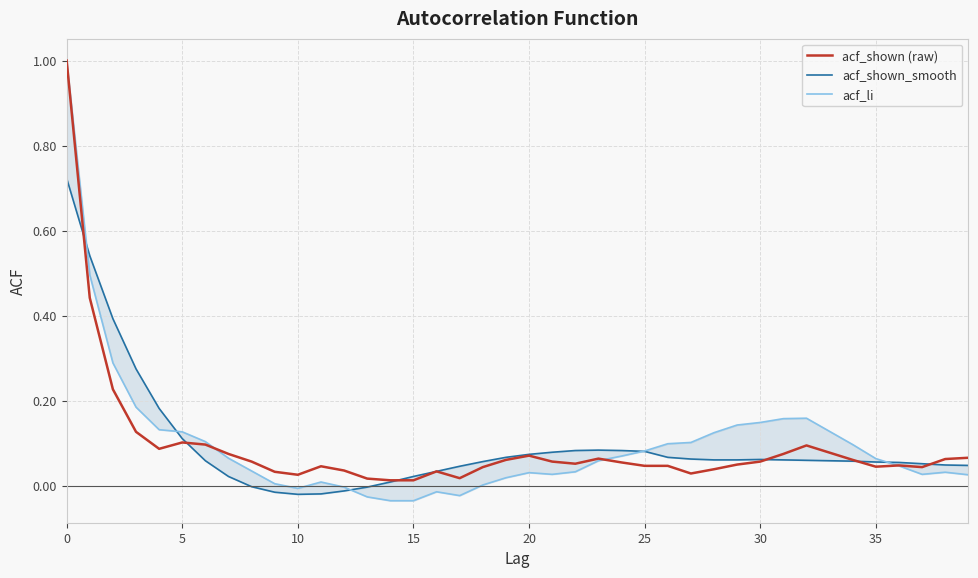

What is the total value across all series at 32?

0.3